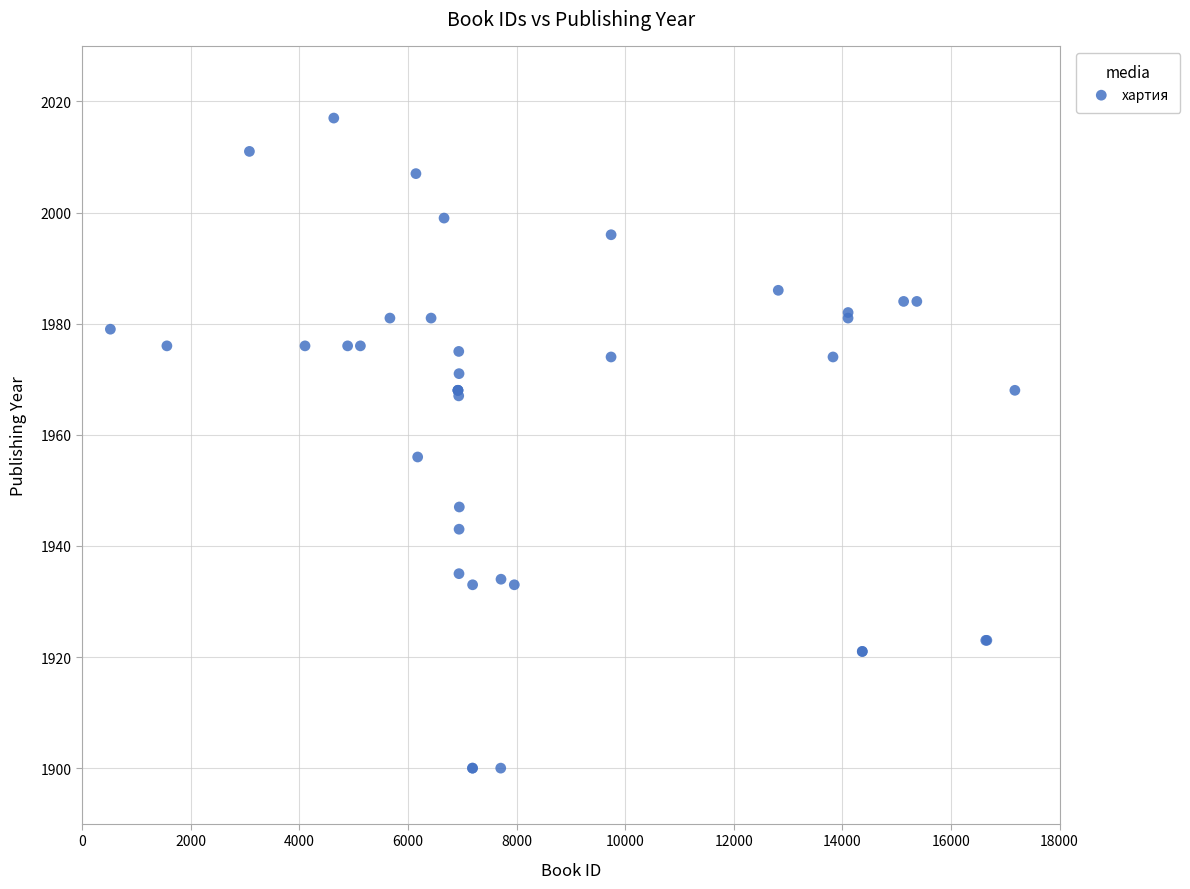

What Y value in the scatter plot is closest to 1958?

1956